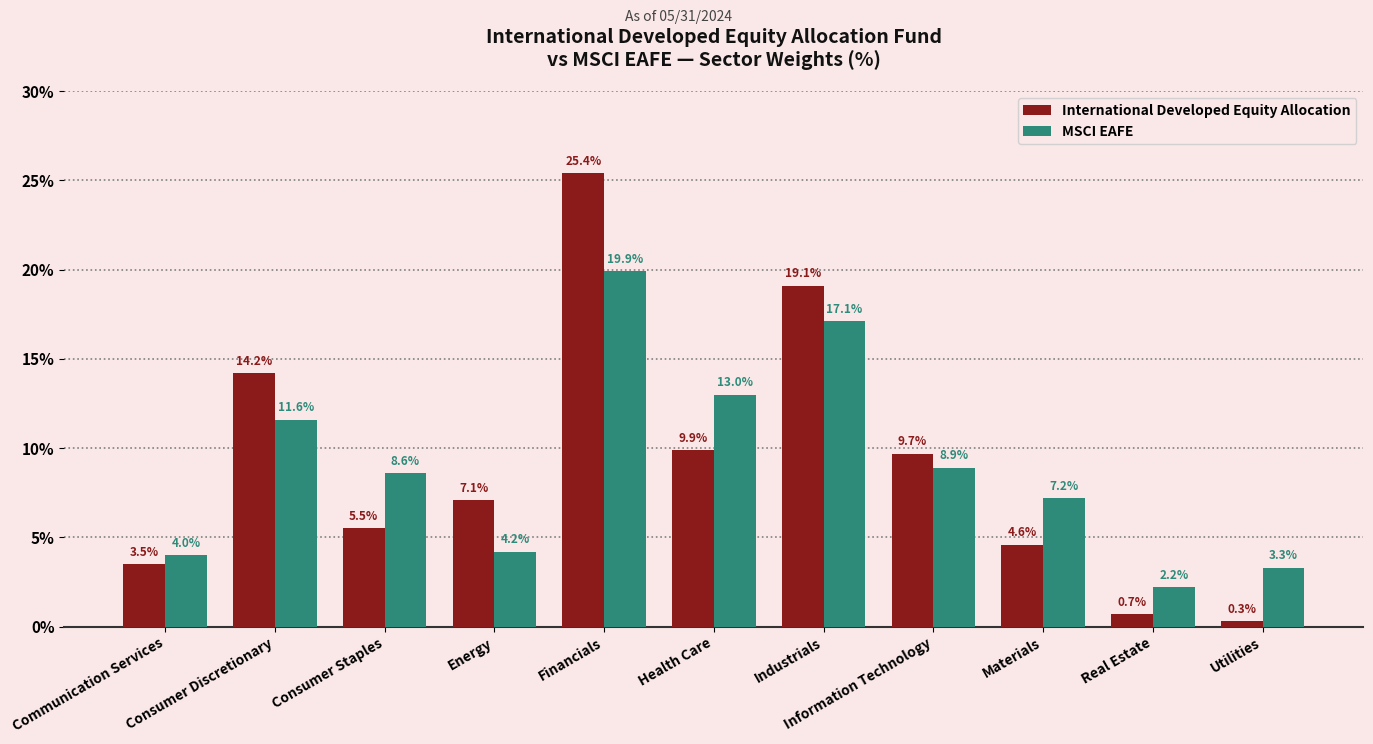

Reading left to right, list all the values displayed in this chart.

International Developed Equity Allocation: 3.5	14.2	5.5	7.1	25.4	9.9	19.1	9.7	4.6	0.7	0.3
MSCI EAFE: 4.0	11.6	8.6	4.2	19.9	13.0	17.1	8.9	7.2	2.2	3.3